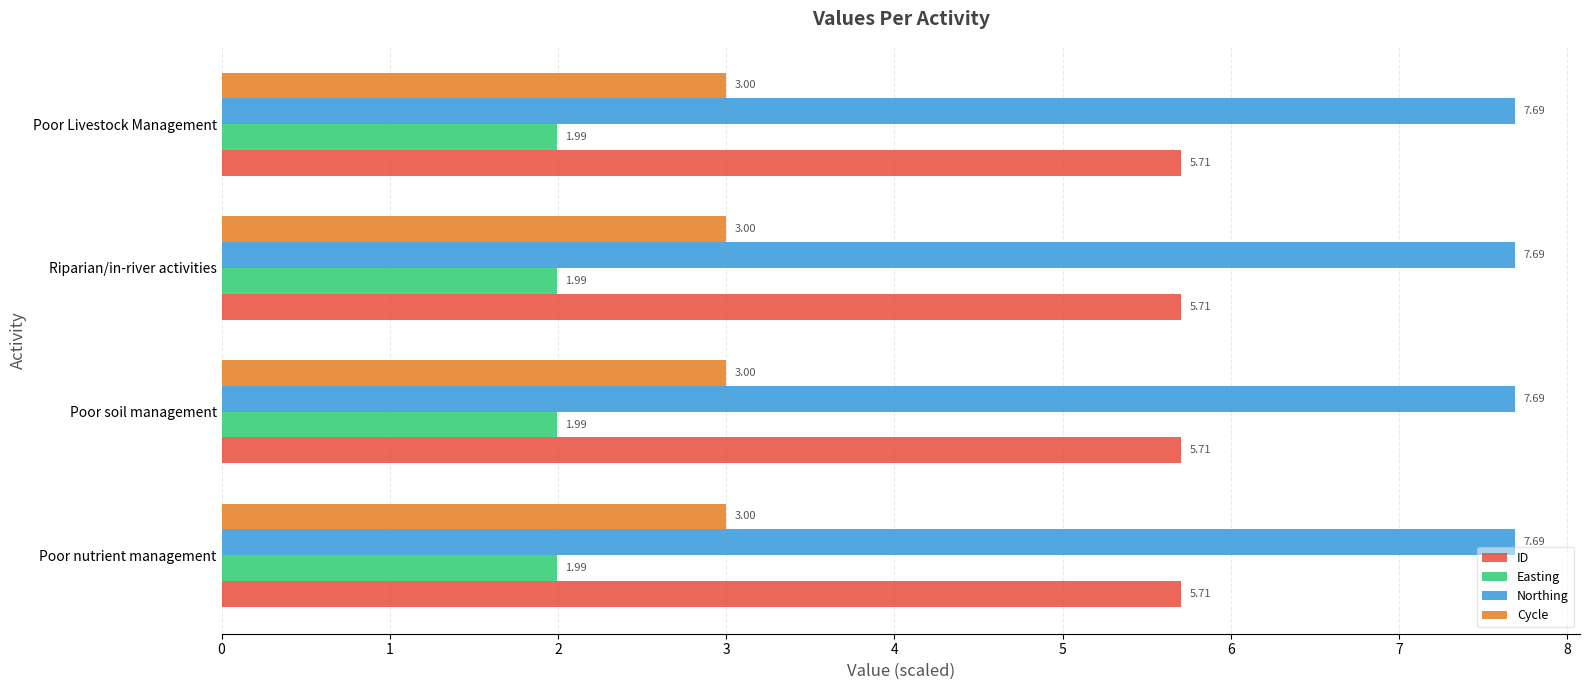

Which series has the largest total across all categories?

Northing